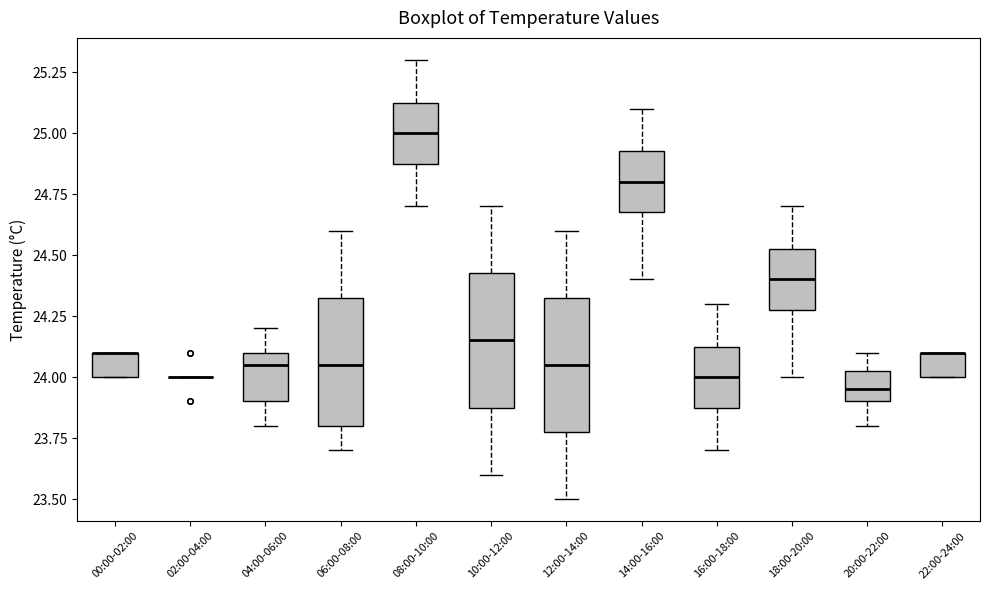

Reading left to right, transcribe this box plot: for each box, give where its median line is, the range the box spans, and where its two whiskers end, as read against the y-axis. The values are not printed on the chart, so give them approximately, as read against the axis.

00:00-02:00: median 24.10 (drawn on the box's upper edge), box 24.00 to 24.10, whiskers 24.00 to 24.10
02:00-04:00: box collapsed to a line at 24.00, whiskers 24.00 to 24.00
04:00-06:00: median 24.05, box 23.90 to 24.10, whiskers 23.80 to 24.20
06:00-08:00: median 24.05, box 23.80 to 24.35, whiskers 23.70 to 24.60
08:00-10:00: median 25.00, box 24.90 to 25.15, whiskers 24.70 to 25.30
10:00-12:00: median 24.15, box 23.90 to 24.45, whiskers 23.60 to 24.70
12:00-14:00: median 24.05, box 23.80 to 24.35, whiskers 23.50 to 24.60
14:00-16:00: median 24.80, box 24.70 to 24.95, whiskers 24.40 to 25.10
16:00-18:00: median 24.00, box 23.90 to 24.15, whiskers 23.70 to 24.30
18:00-20:00: median 24.40, box 24.30 to 24.55, whiskers 24.00 to 24.70
20:00-22:00: median 23.95, box 23.90 to 24.05, whiskers 23.80 to 24.10
22:00-24:00: median 24.10 (drawn on the box's upper edge), box 24.00 to 24.10, whiskers 24.00 to 24.10